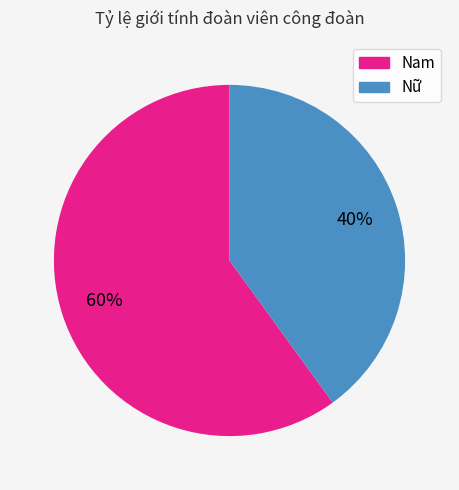

To the nearest percent, what is the combined percentage of Nam and Nữ?

100%